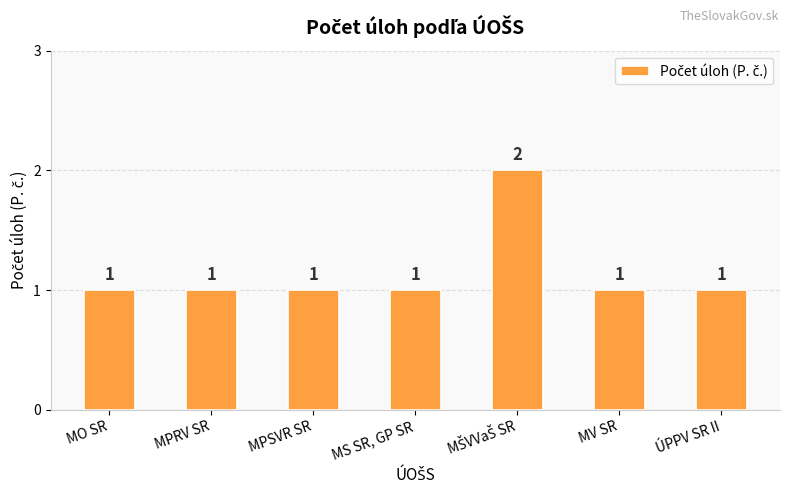

Count the values in the range 1 to 2.

7